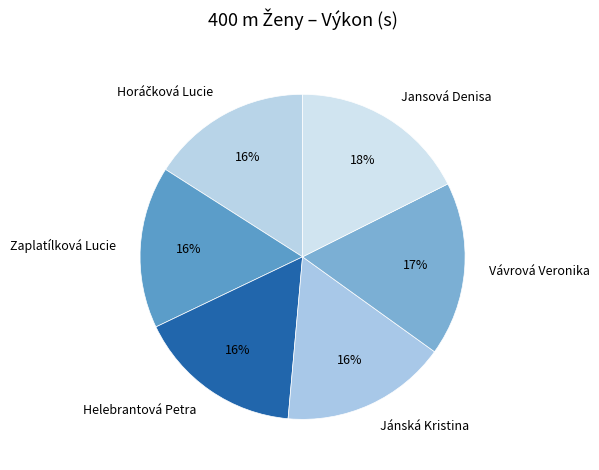

Is Vávrová Veronika the majority of the pie?

No